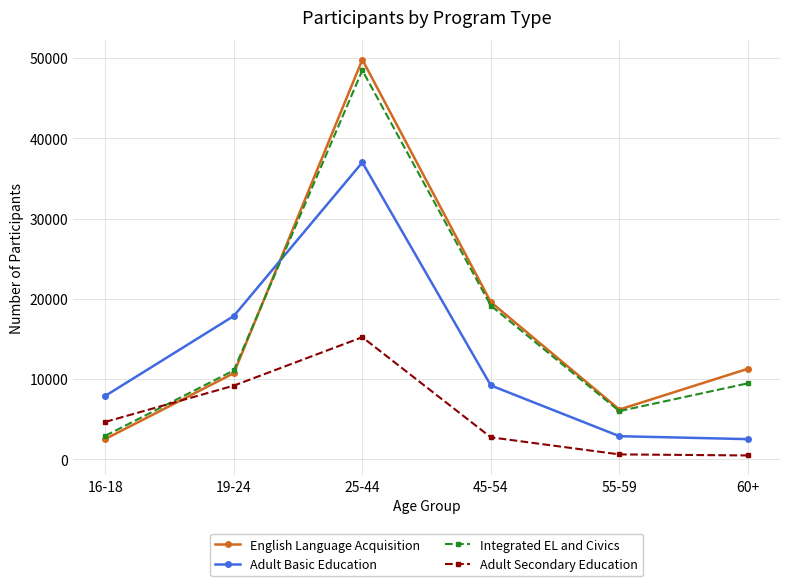

What is the label of the 2nd point from the right?

55-59